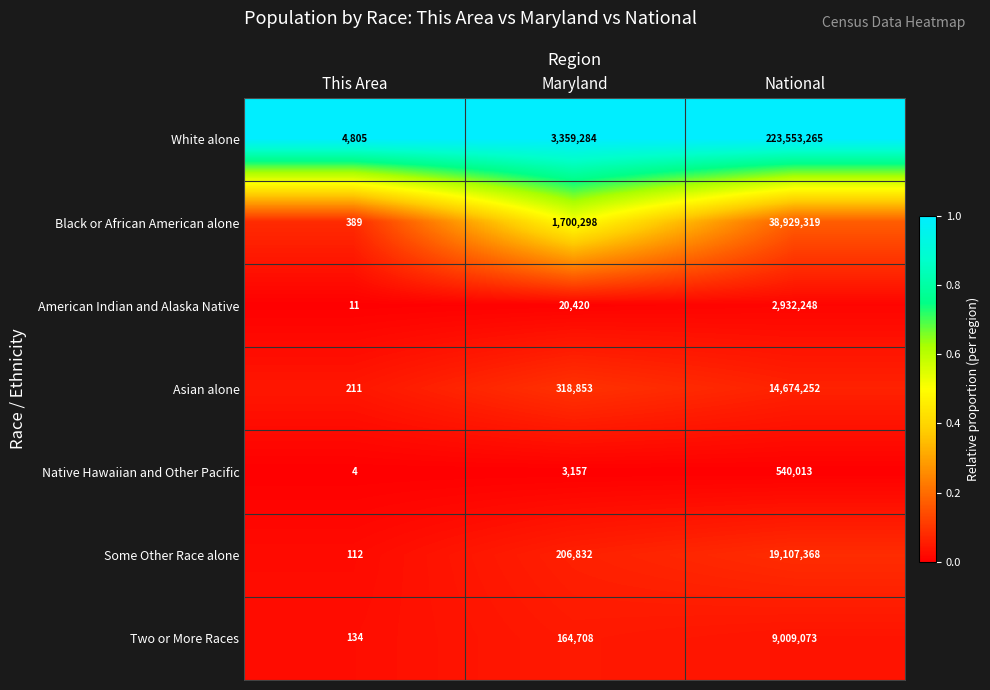

The Two or More Races series shows 36683 at Maryland. True or false?

False